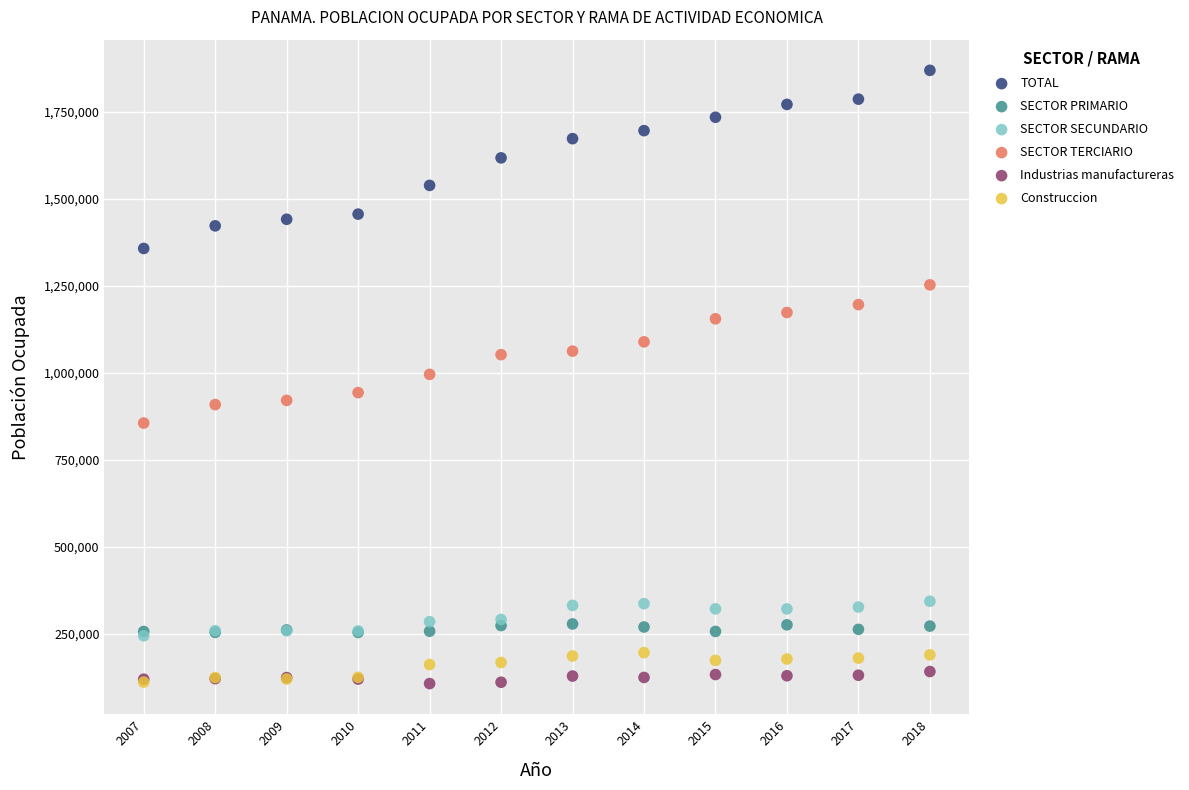

What are all the series names shown in the legend?

TOTAL, SECTOR PRIMARIO, SECTOR SECUNDARIO, SECTOR TERCIARIO, Industrias manufactureras, Construccion